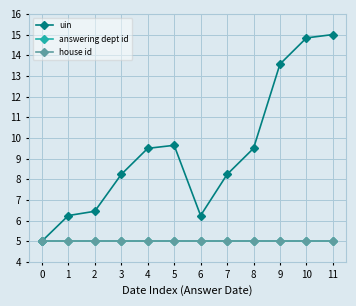

What are all the series names shown in the legend?

uin, answering dept id, house id